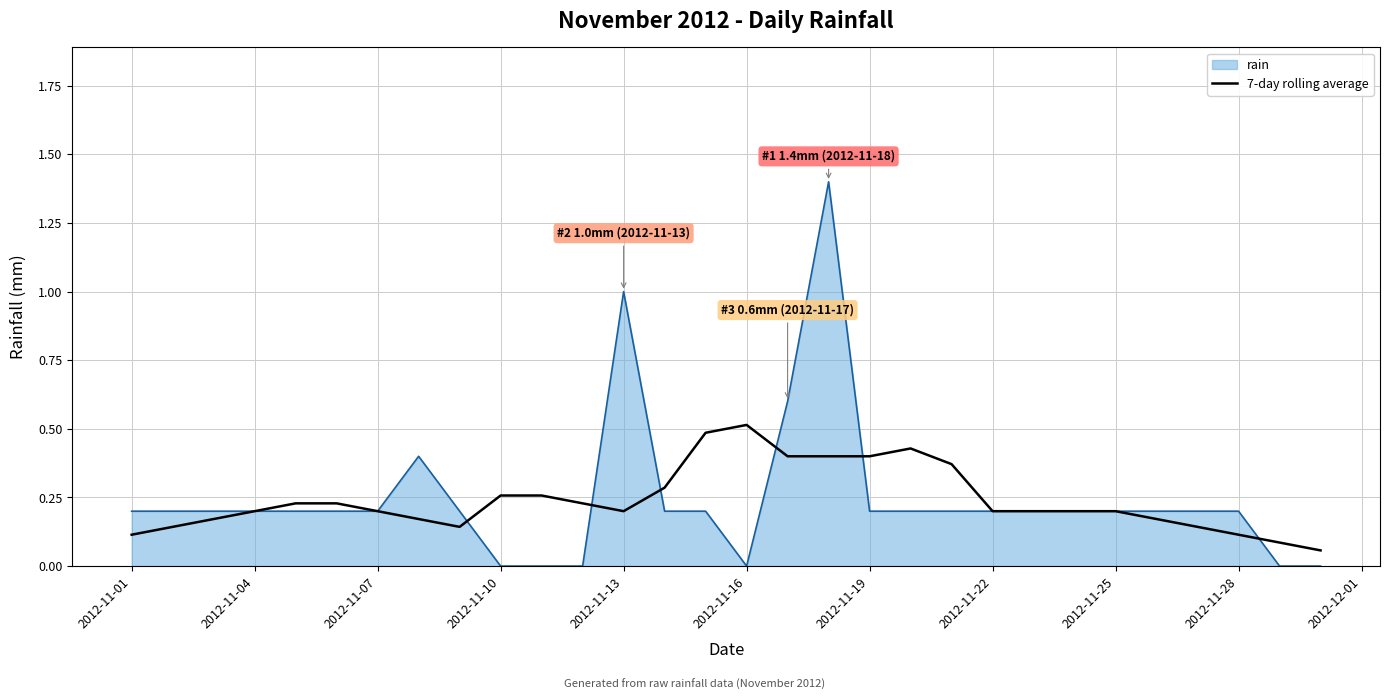

Which series has the widest spread of values?

rain